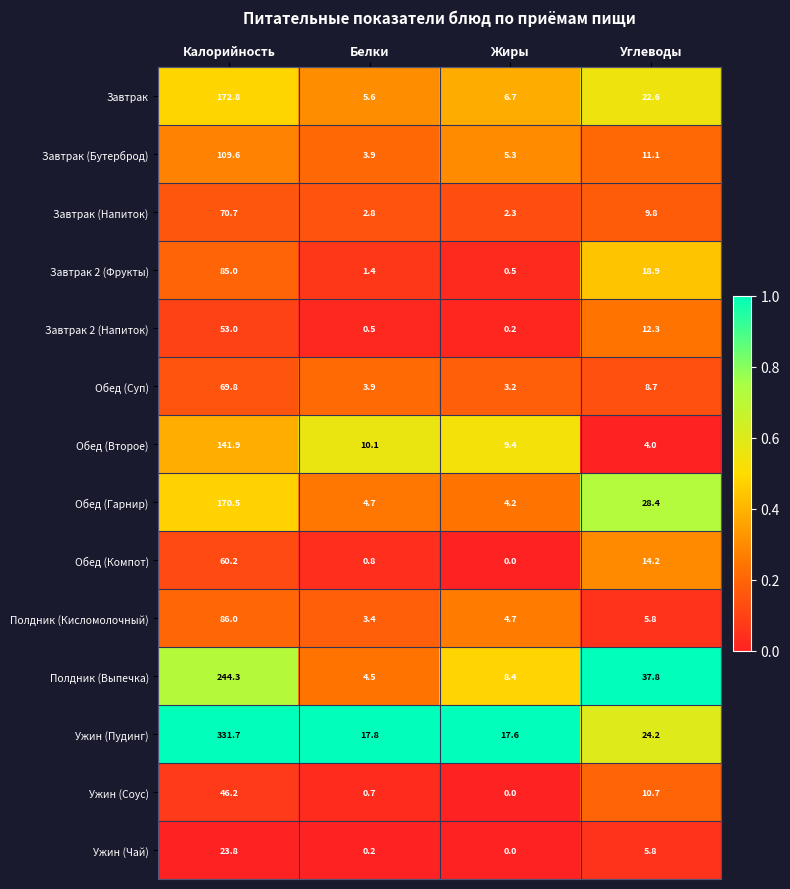

At how many categories does at least one series exceed 0?

4